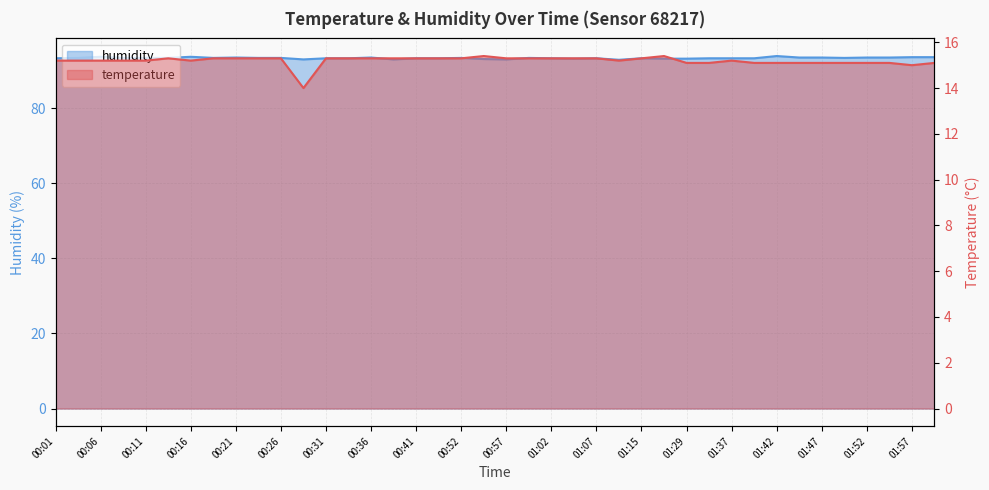

Does the chart display data point markers on the line(s)?

No